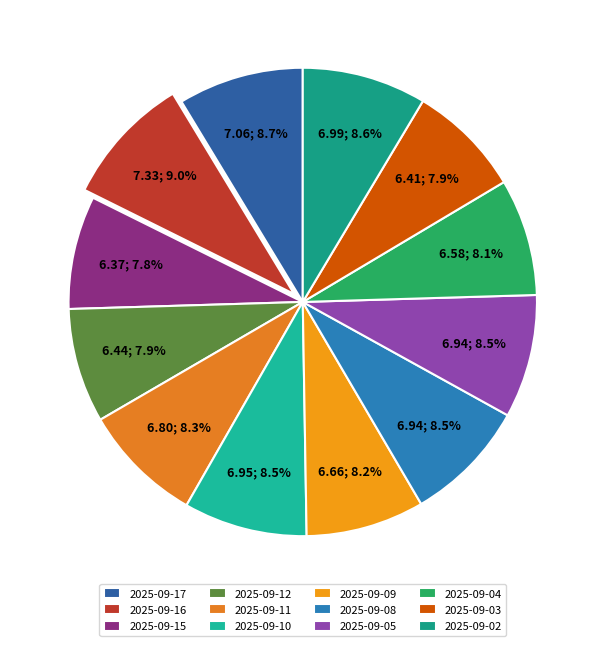

The 2025-09-11 slice represents 2% of the pie. True or false?

False